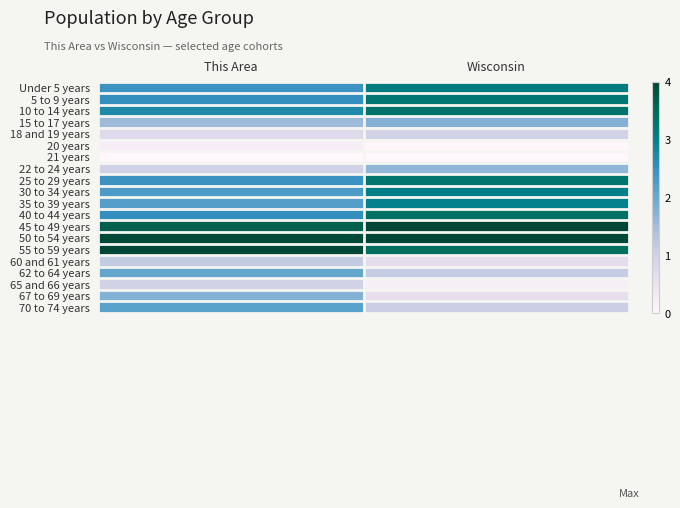

Which label corresponds to the largest value in the chart?

Wisconsin